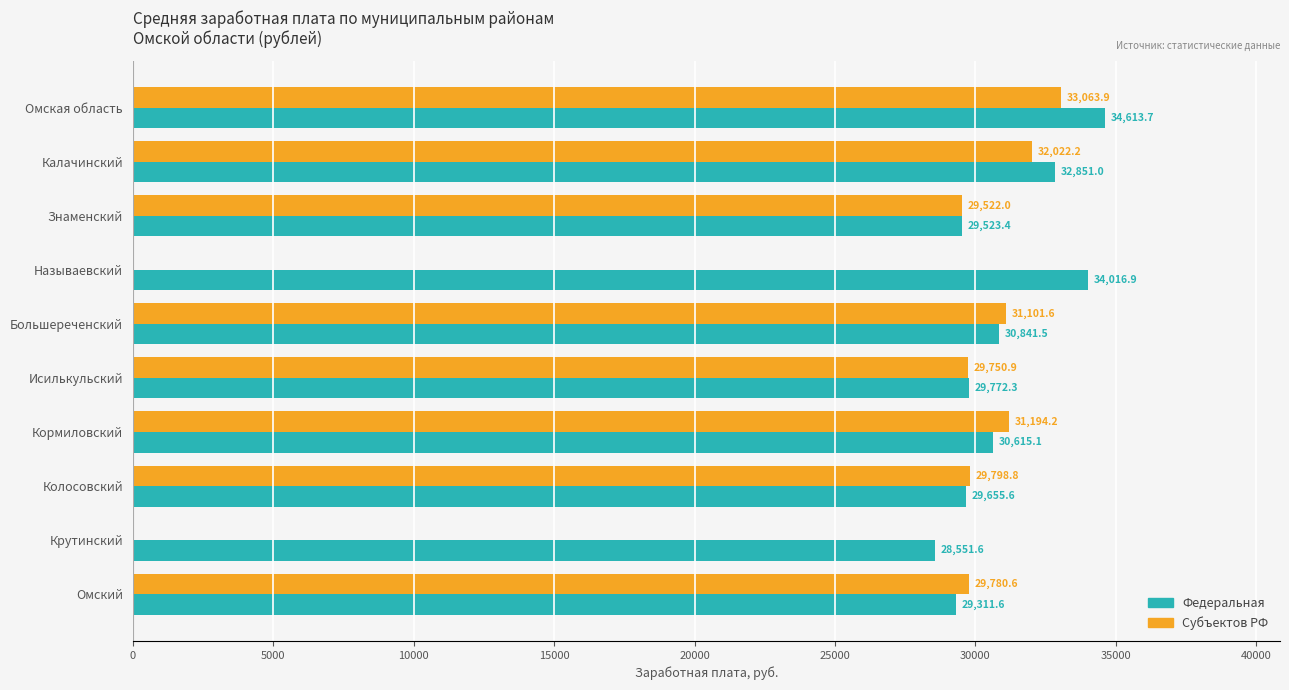

What is the maximum value shown in the chart?

34613.7